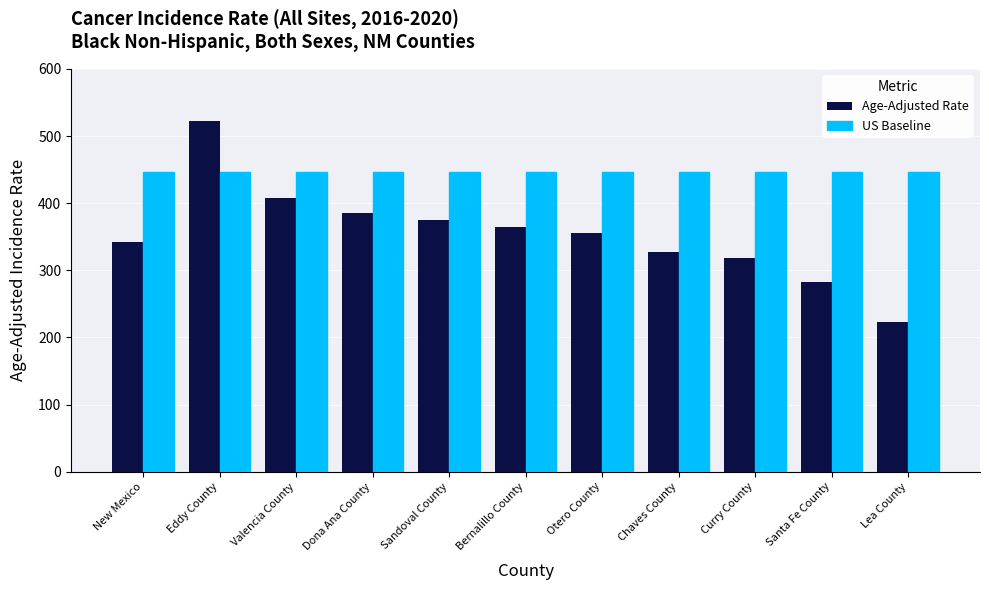

What position from the right is Bernalillo County?

6